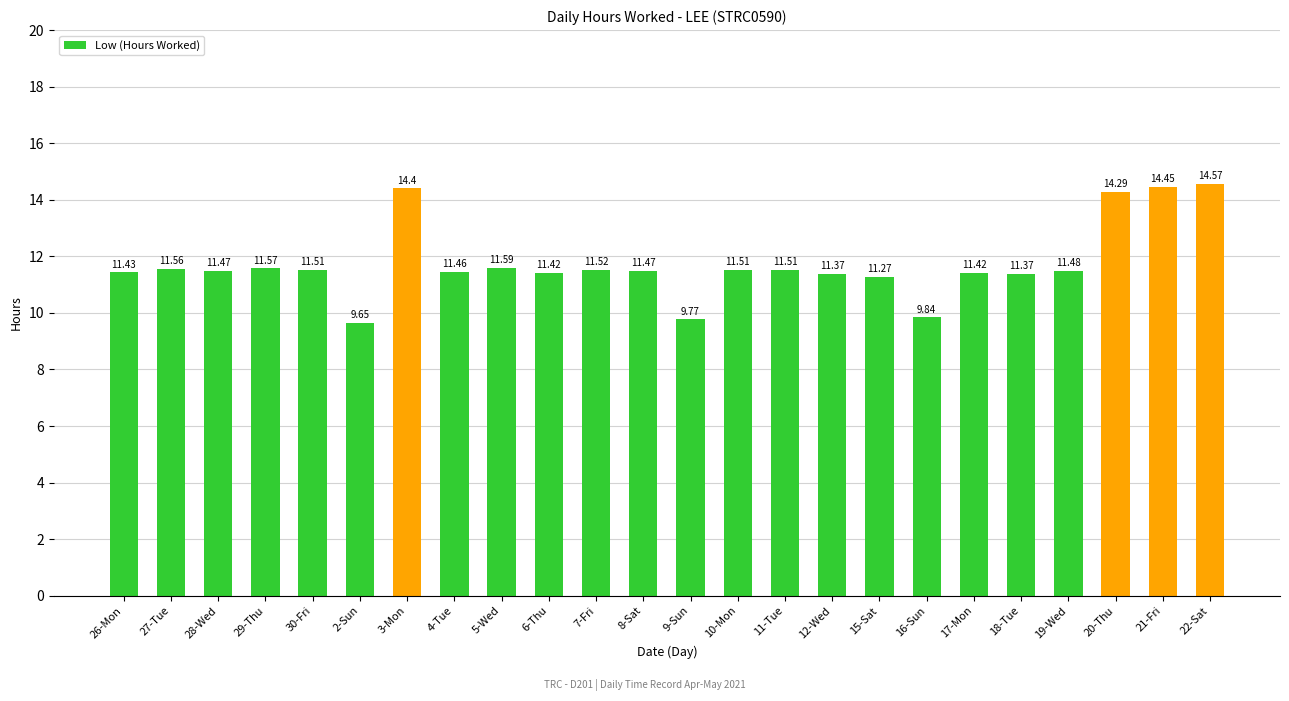

Which has a higher value, 26-Mon or 22-Sat?

22-Sat